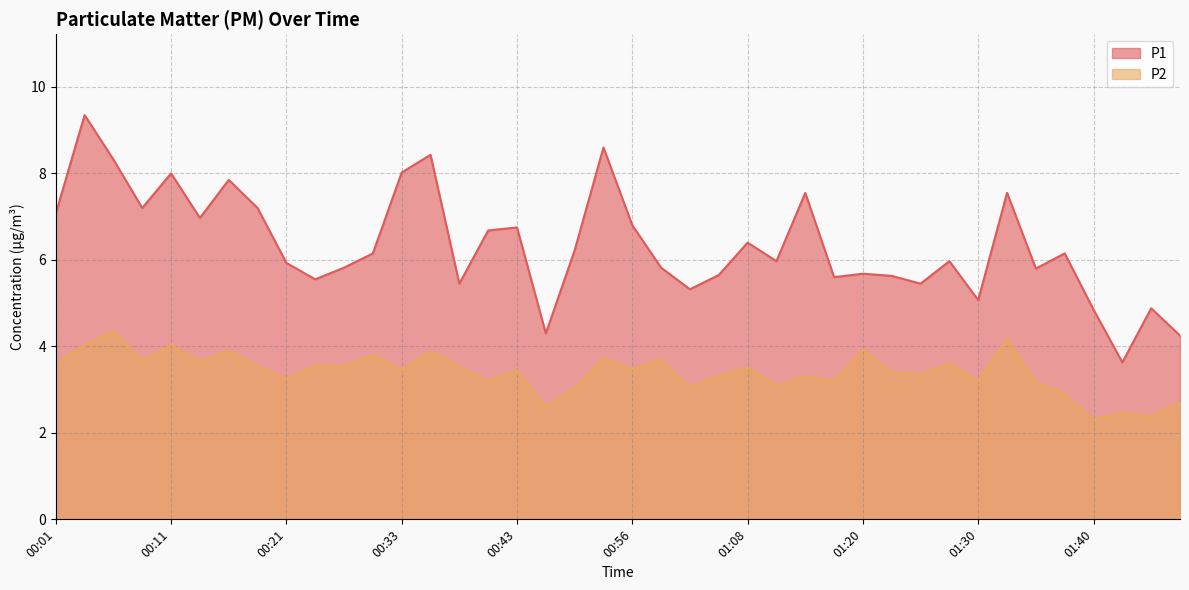

True or false: P1 has more than 2 points higher than both neighbors.

True